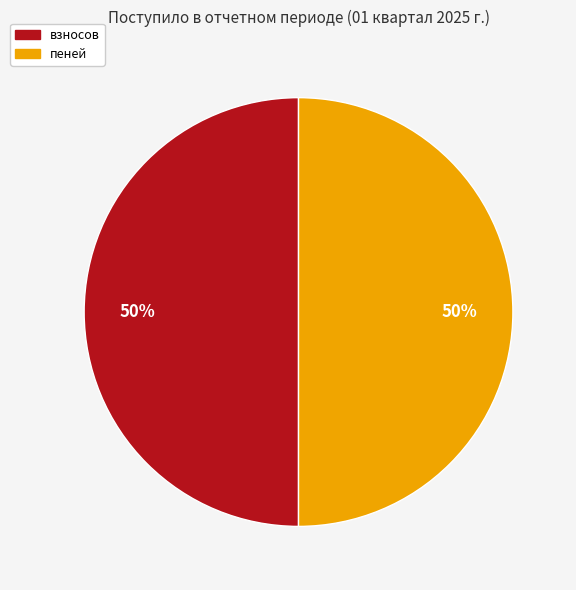

To the nearest percent, what is the difference between the largest and smallest slice percentages?

0%